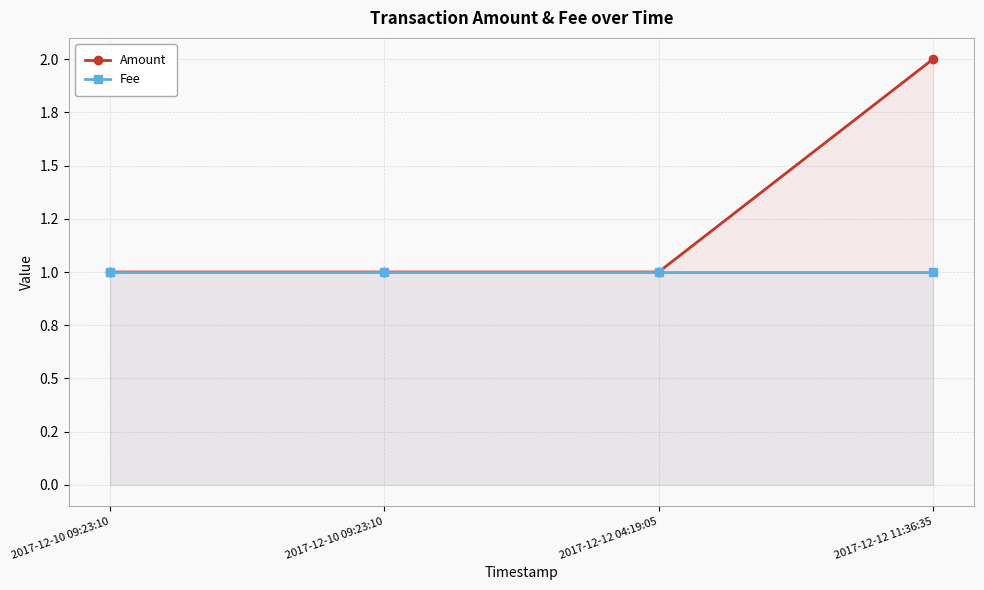

True or false: Fee has a value of 1 at 2017-12-12 04:19:05.

False